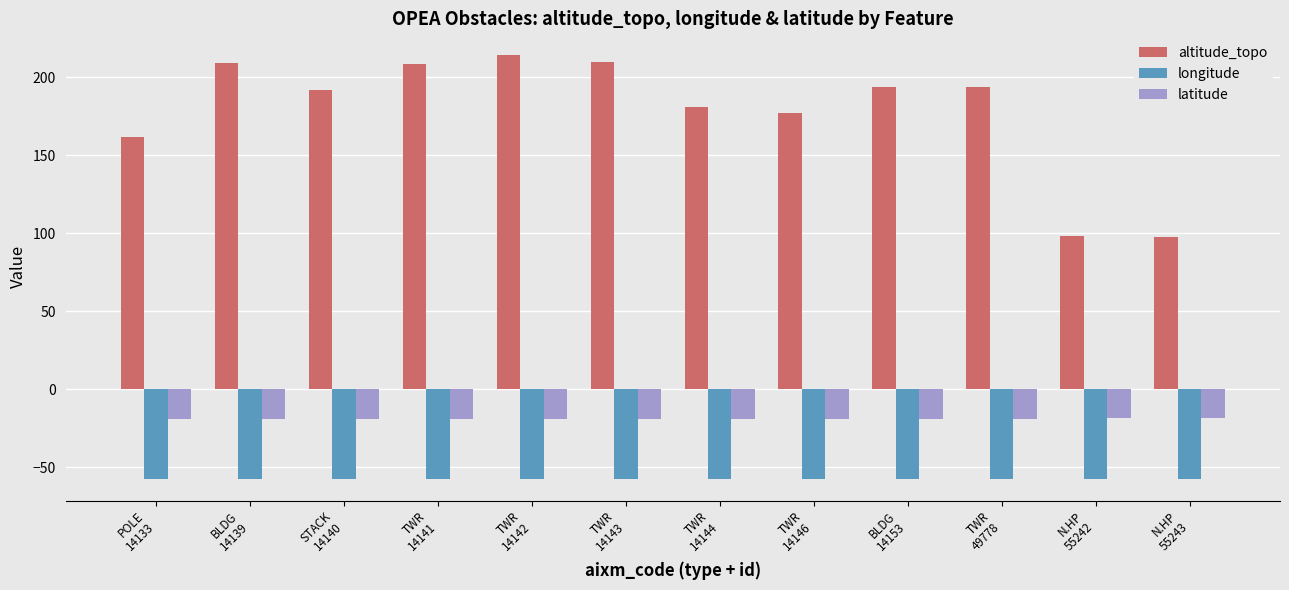

What is the maximum value for longitude?

-57.2